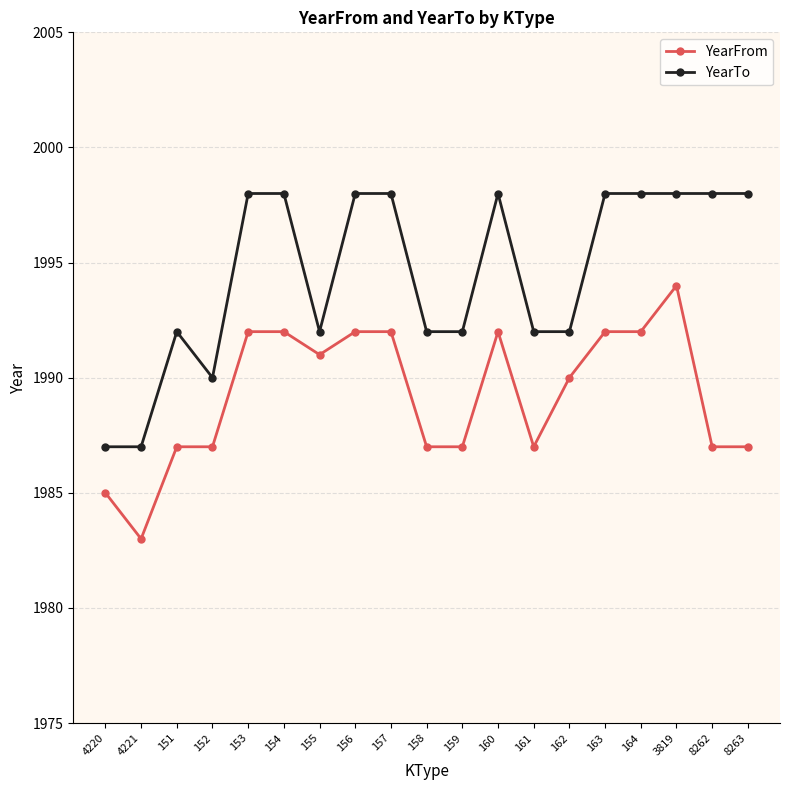

How many lines are shown in the chart?

2